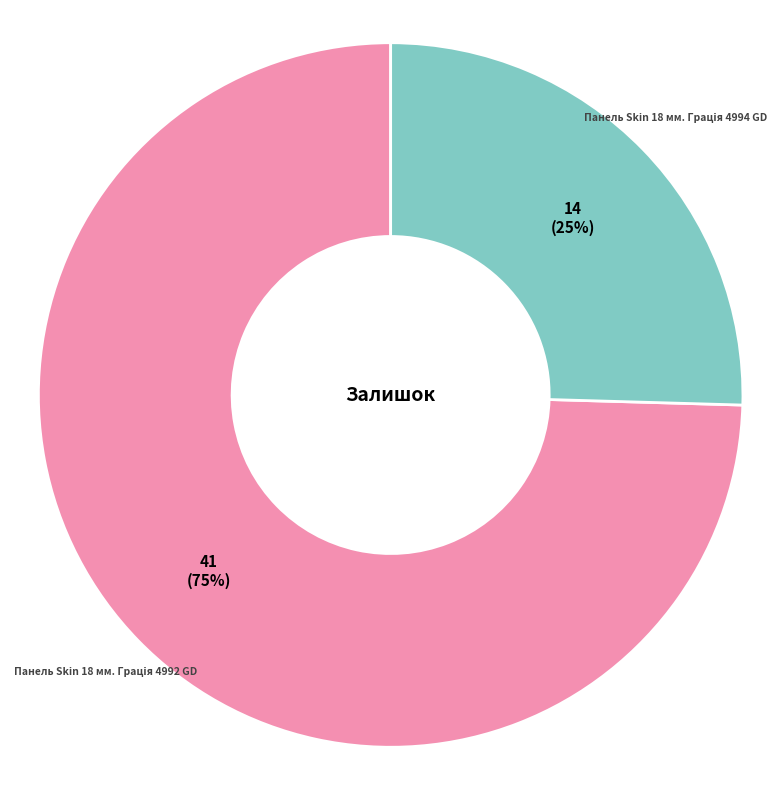

Does any single category account for the majority?

Yes